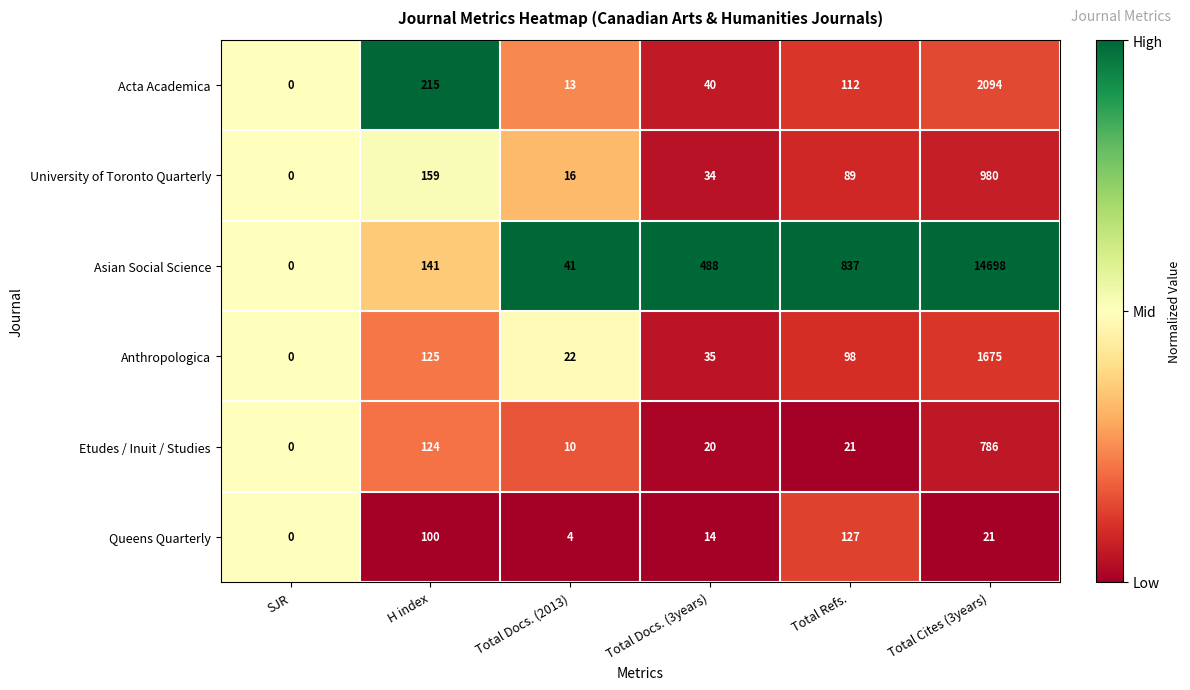

What is the maximum value shown in the chart?

14698